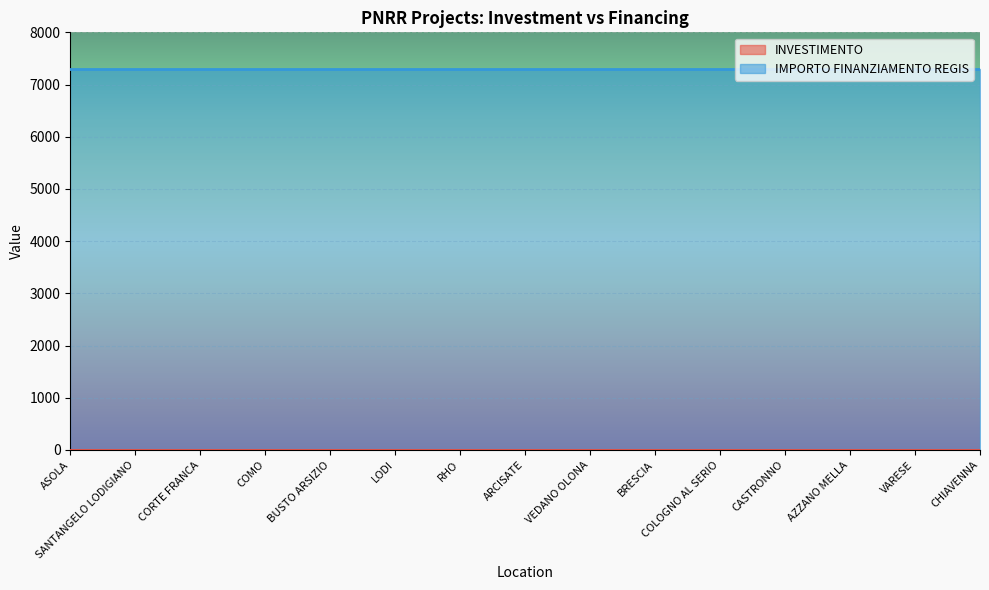

True or false: INVESTIMENTO and IMPORTO FINANZIAMENTO REGIS intersect in this chart.

False